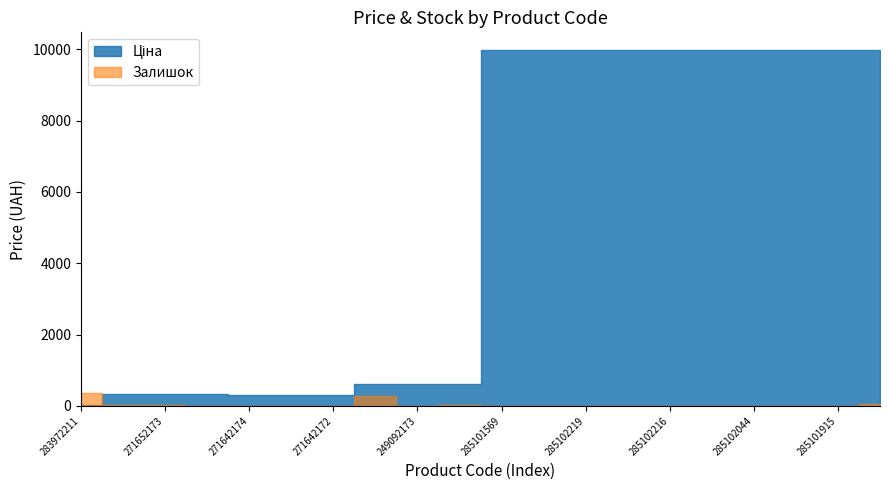

After their last crossing, which series has the higher values: Залишок or Ціна?

Ціна